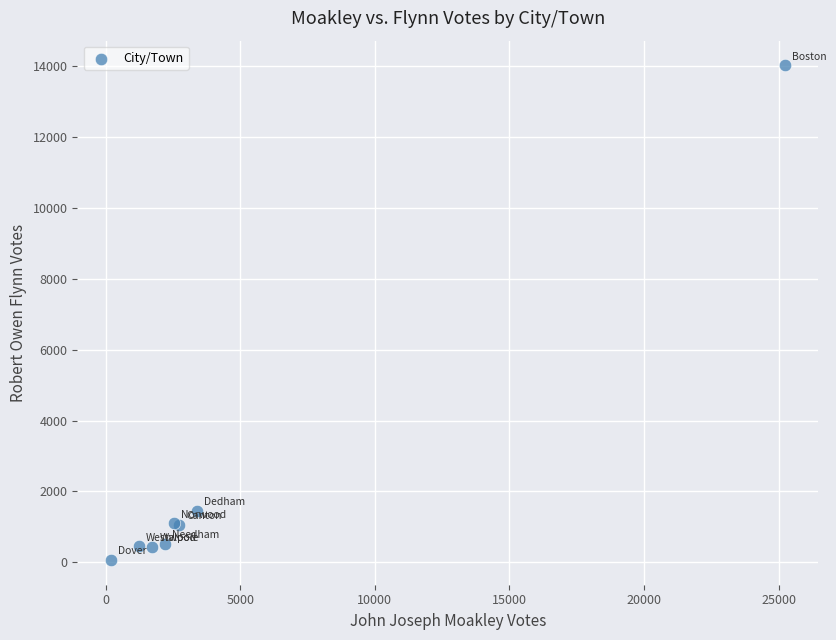

What Y value in the scatter plot is closest to 7043?

1461